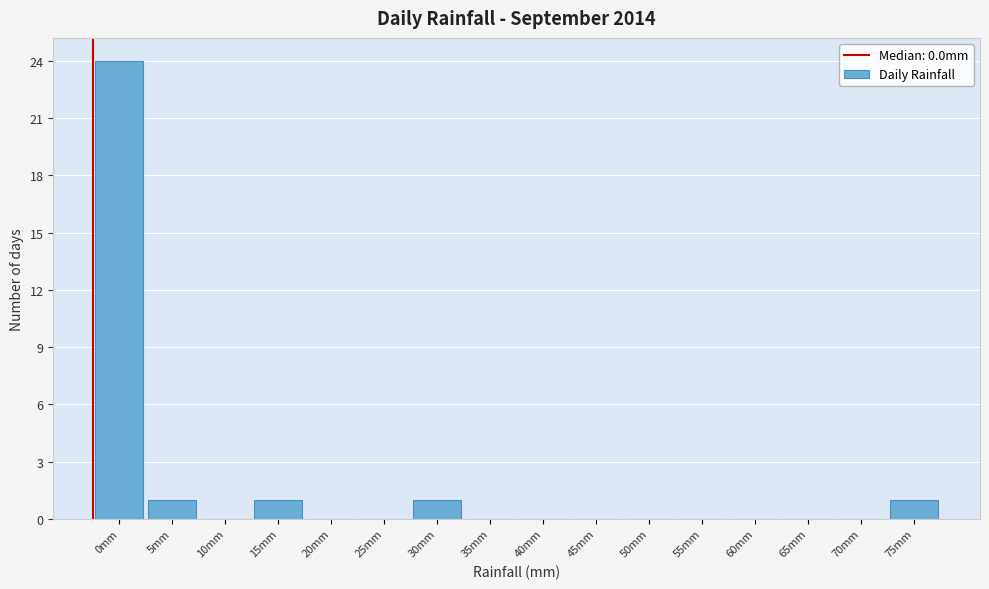

Reading right to left, what are all the values shown in this chart?

75mm=1	70mm=0	65mm=0	60mm=0	55mm=0	50mm=0	45mm=0	40mm=0	35mm=0	30mm=1	25mm=0	20mm=0	15mm=1	10mm=0	5mm=1	0mm=24